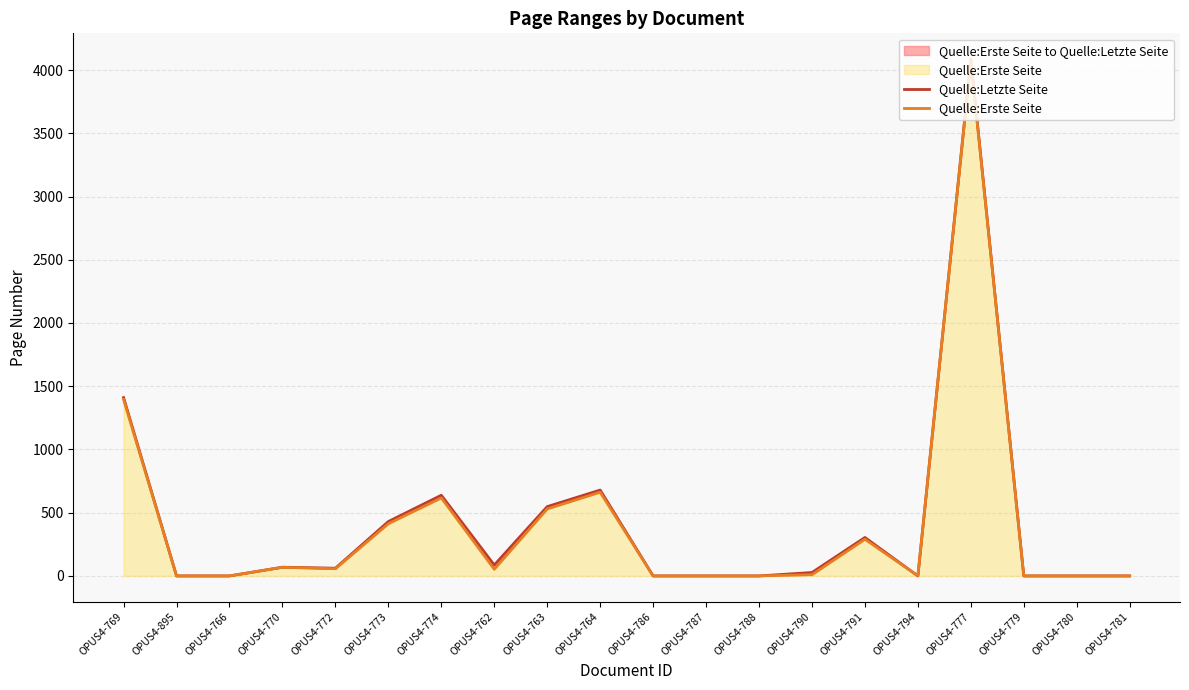

Is it true that Quelle:Erste Seite equals 902 at OPUS4-763?

False